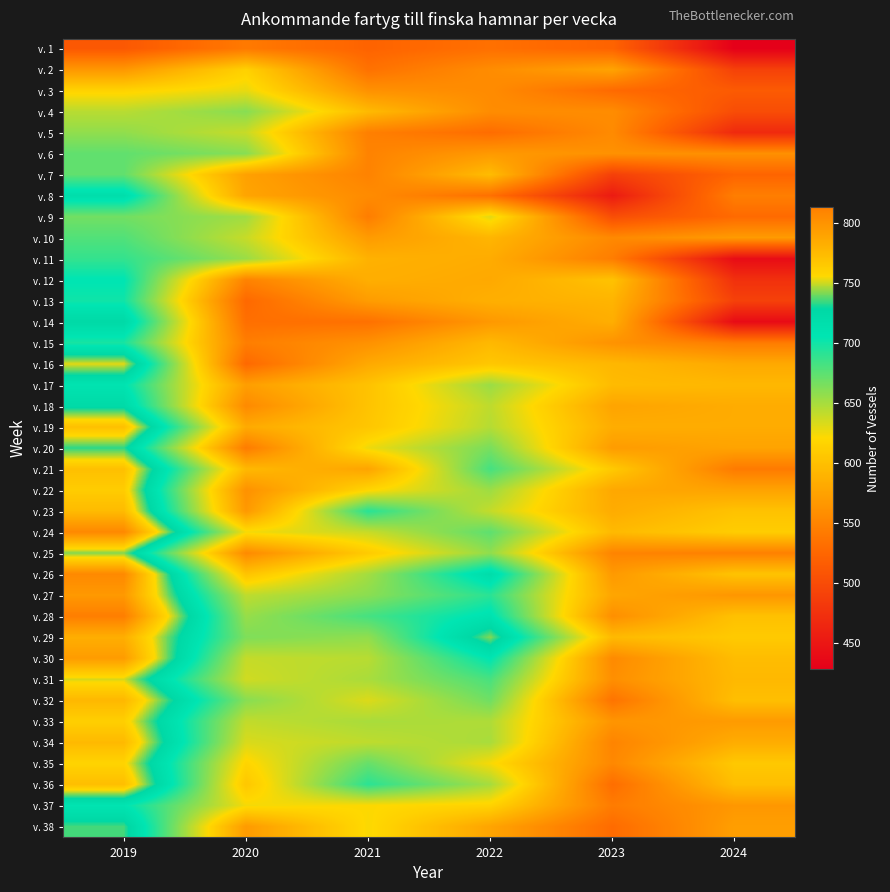

Reading right to left, what are all the values shown in this chart?

v. 1: 2024=428	2023=522	2022=533	2021=522	2020=541	2019=512
v. 2: 2024=490	2023=576	2022=557	2021=534	2020=614	2019=566
v. 3: 2024=514	2023=528	2022=556	2021=561	2020=628	2019=616
v. 4: 2024=501	2023=557	2022=557	2021=595	2020=660	2019=644
v. 5: 2024=468	2023=555	2022=530	2021=546	2020=639	2019=657
v. 6: 2024=560	2023=561	2022=568	2021=549	2020=660	2019=673
v. 7: 2024=523	2023=489	2022=597	2021=549	2020=574	2019=673
v. 8: 2024=545	2023=454	2022=533	2021=556	2020=577	2019=718
v. 9: 2024=528	2023=502	2022=630	2021=544	2020=652	2019=667
v. 10: 2024=569	2023=554	2022=591	2021=569	2020=639	2019=678
v. 11: 2024=440	2023=544	2022=583	2021=588	2020=654	2019=688
v. 12: 2024=474	2023=602	2022=581	2021=585	2020=549	2019=706
v. 13: 2024=490	2023=590	2022=586	2021=570	2020=527	2019=700
v. 14: 2024=439	2023=585	2022=567	2021=534	2020=532	2019=726
v. 15: 2024=543	2023=562	2022=594	2021=561	2020=545	2019=697
v. 16: 2024=581	2023=593	2022=606	2021=581	2020=527	2019=752
v. 17: 2024=593	2023=596	2022=654	2021=602	2020=572	2019=708
v. 18: 2024=583	2023=577	2022=642	2021=603	2020=555	2019=724
v. 19: 2024=583	2023=584	2022=645	2021=605	2020=582	2019=771
v. 20: 2024=576	2023=570	2022=665	2021=626	2020=543	2019=733
v. 21: 2024=542	2023=608	2022=682	2021=577	2020=594	2019=771
v. 22: 2024=576	2023=580	2022=653	2021=618	2020=561	2019=763
v. 23: 2024=602	2023=583	2022=640	2021=692	2020=567	2019=774
v. 24: 2024=611	2023=595	2022=674	2021=639	2020=624	2019=807
v. 25: 2024=547	2023=550	2022=657	2021=609	2020=555	2019=742
v. 26: 2024=603	2023=568	2022=720	2021=651	2020=603	2019=806
v. 27: 2024=565	2023=578	2022=691	2021=659	2020=642	2019=796
v. 28: 2024=601	2023=559	2022=710	2021=682	2020=655	2019=813
v. 29: 2024=608	2023=595	2022=742	2021=657	2020=663	2019=782
v. 30: 2024=597	2023=555	2022=706	2021=644	2020=640	2019=794
v. 31: 2024=594	2023=559	2022=681	2021=649	2020=636	2019=751
v. 32: 2024=599	2023=536	2022=668	2021=632	2020=660	2019=776
v. 33: 2024=569	2023=564	2022=647	2021=649	2020=641	2019=761
v. 34: 2024=584	2023=550	2022=649	2021=642	2020=633	2019=775
v. 35: 2024=607	2023=553	2022=623	2021=671	2020=617	2019=758
v. 36: 2024=599	2023=531	2022=650	2021=691	2020=606	2019=772
v. 37: 2024=566	2023=543	2022=616	2021=621	2020=624	2019=707
v. 38: 2024=572	2023=529	2022=577	2021=622	2020=569	2019=735